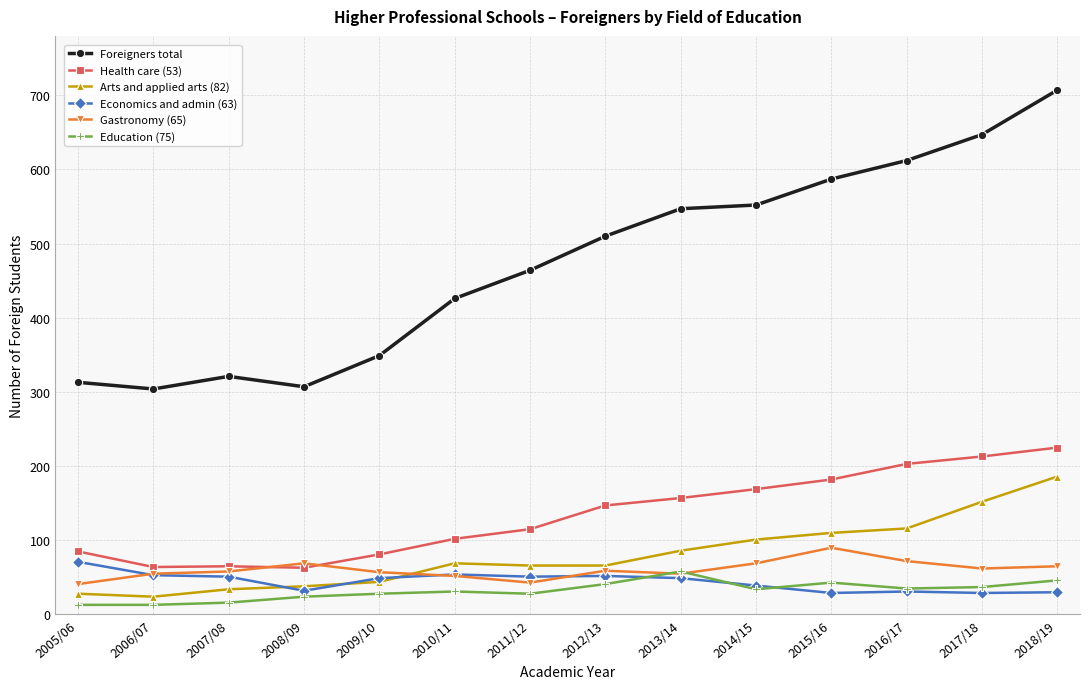

What is the difference between the second highest and minimum values in the Gastronomy (65) series?

31